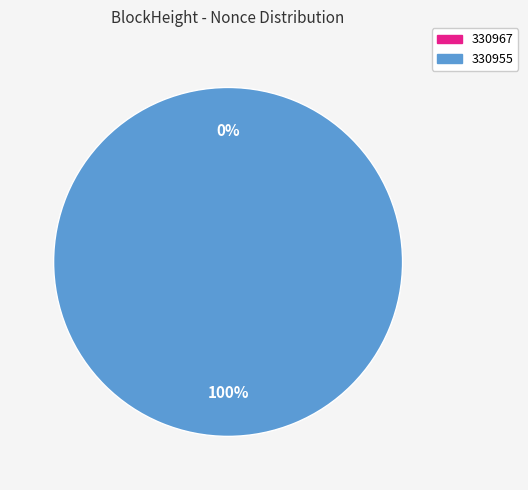

Which has a higher value, 330967 or 330955?

330955